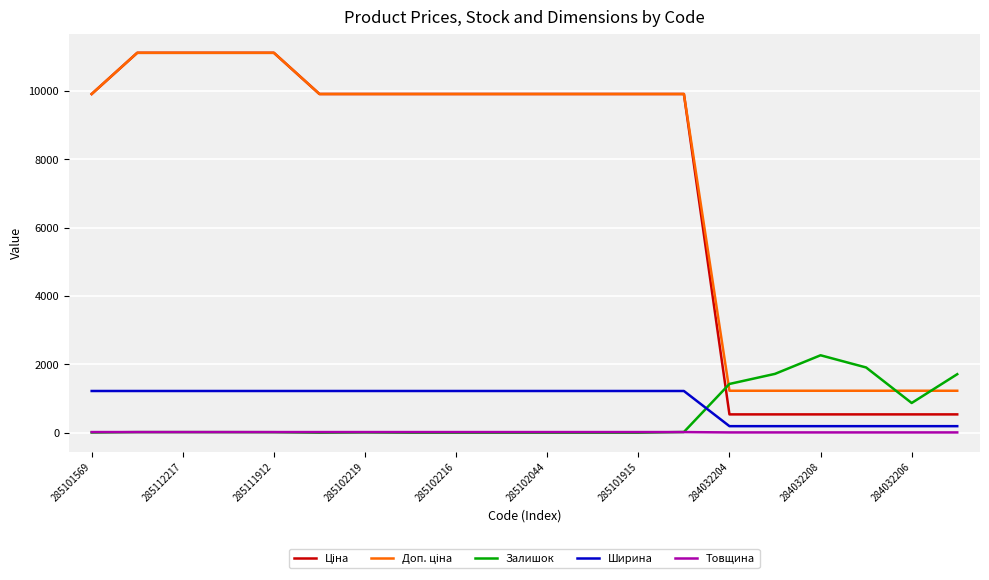

True or false: Залишок and Ширина cross at least once.

True